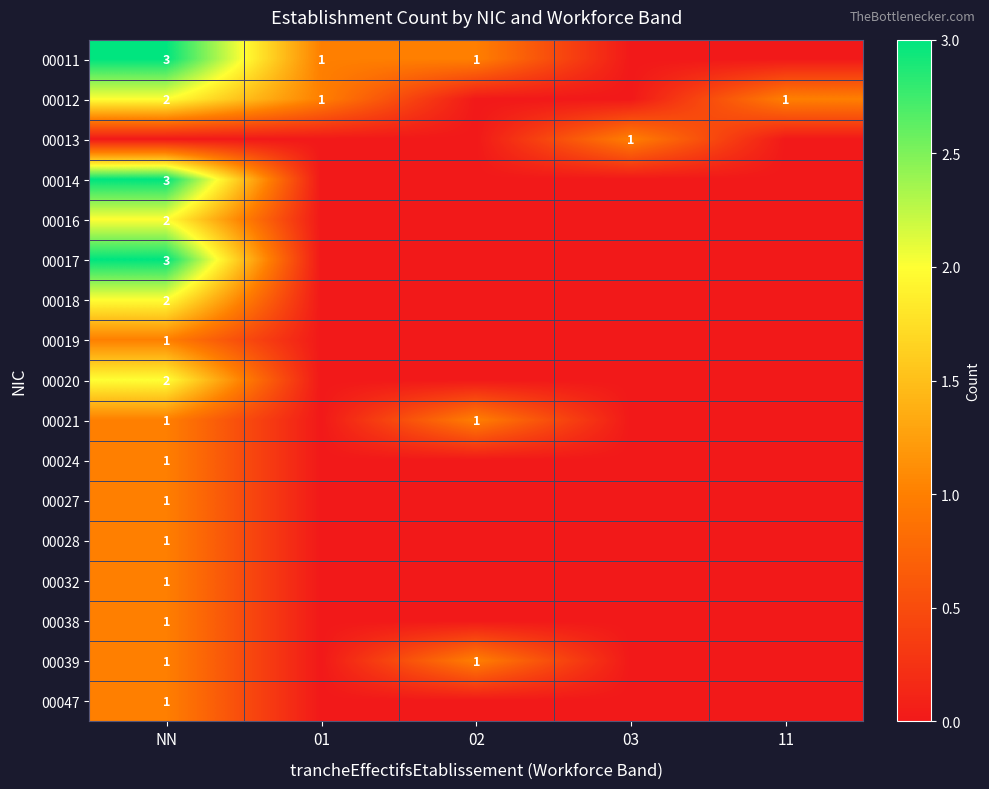

The 00019 series shows 1 at NN. True or false?

True